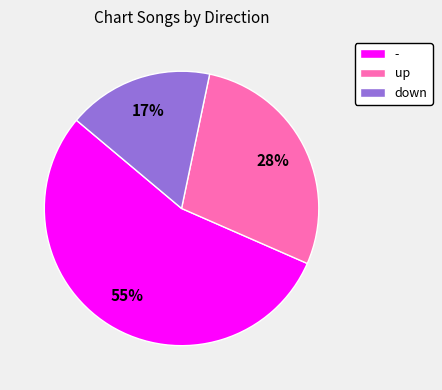

To the nearest percent, what is the combined percentage of up and -?

83%